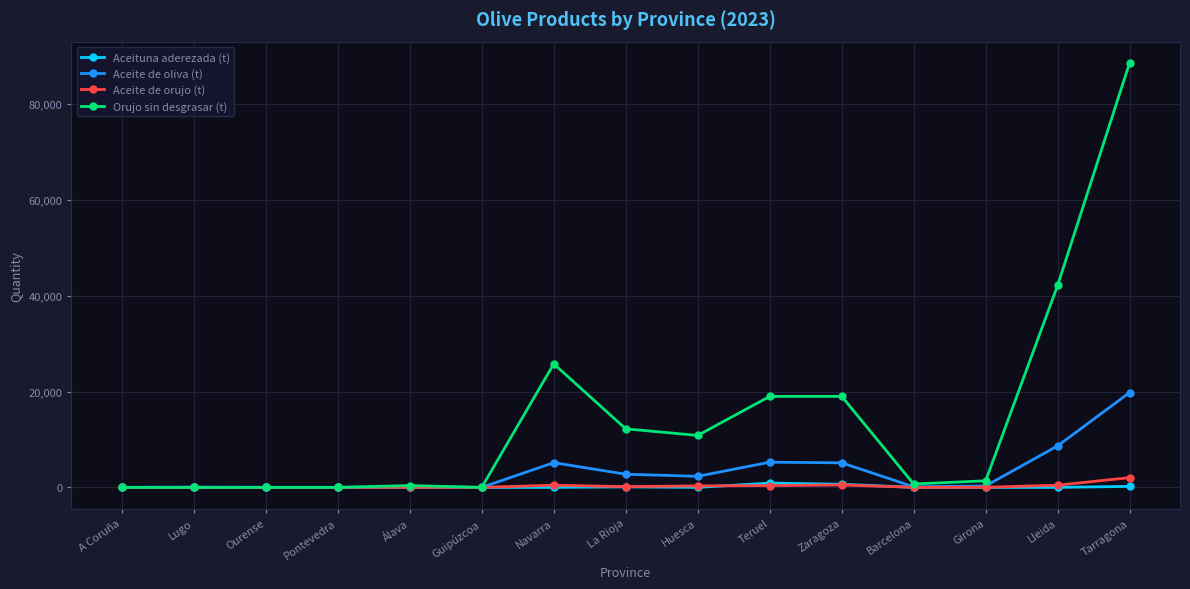

Is it true that Aceite de orujo (t) equals 0 at Ourense?

True